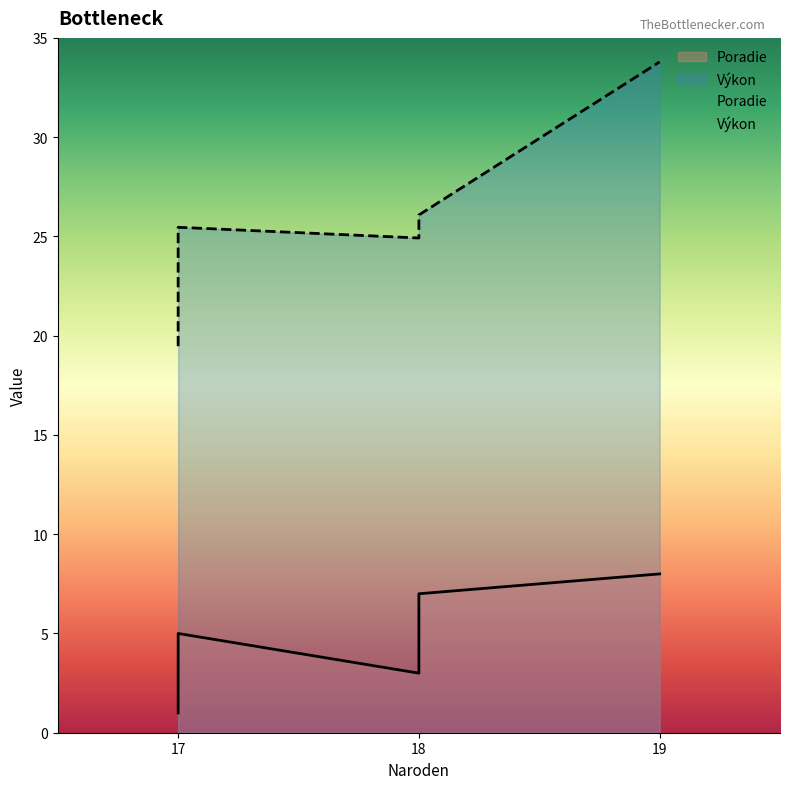

How many interior local valleys (lower than both neighbors) does the data have?

1